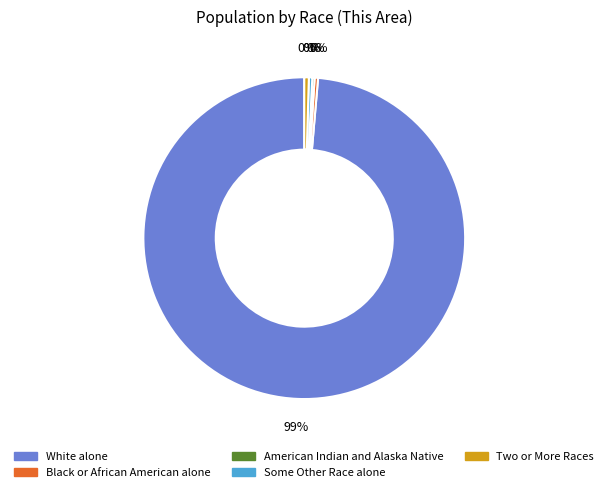

What is the largest slice in the pie chart?

White alone